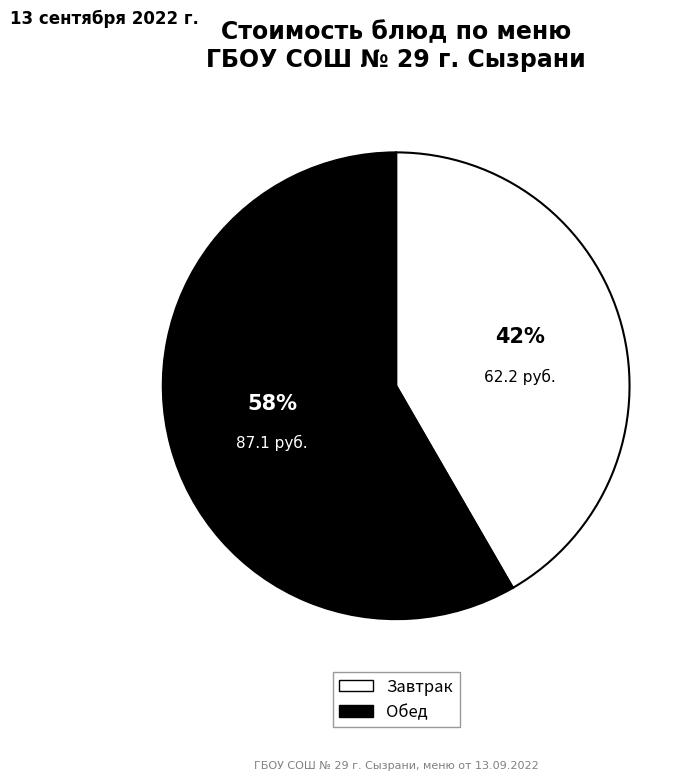

How many segments does this pie chart have?

2